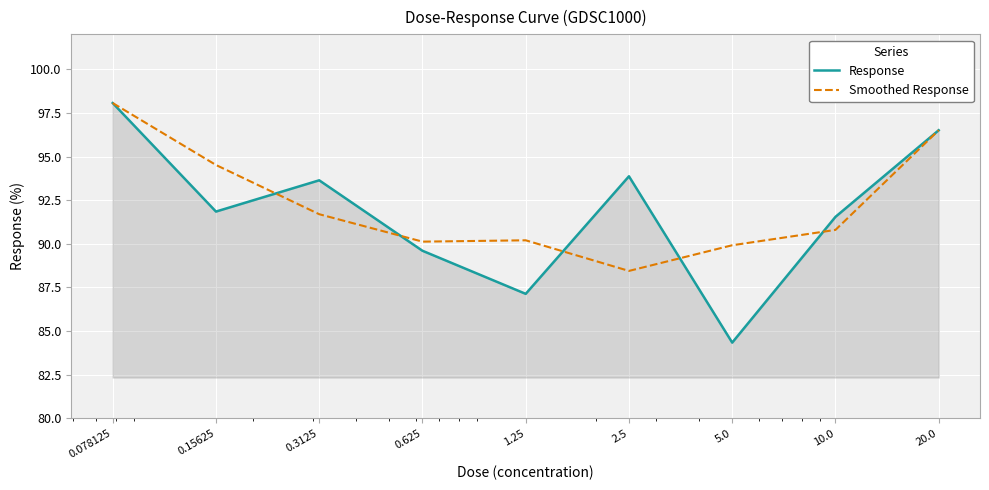

At how many categories does at least one series exceed 97?

1